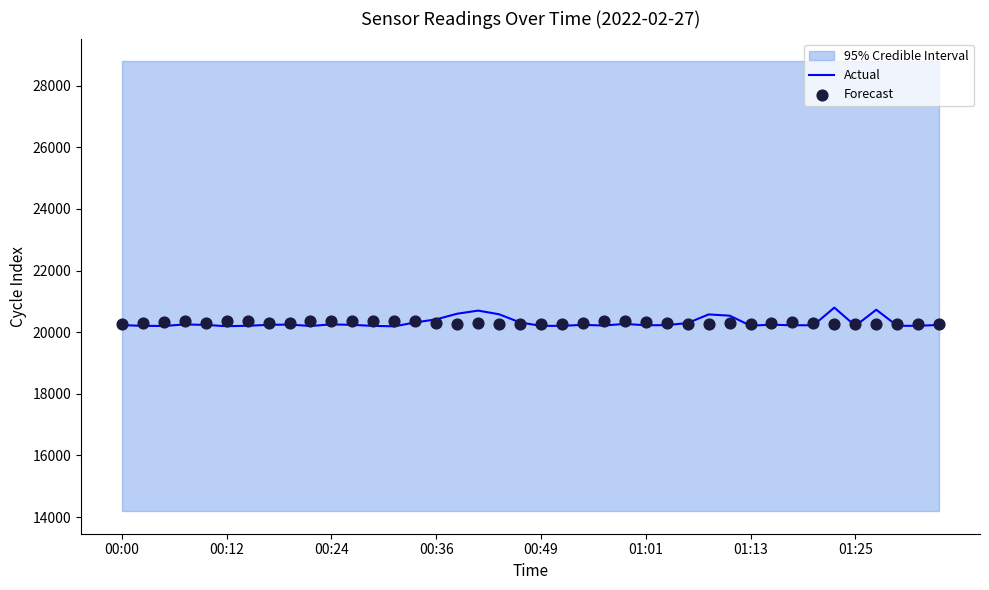

What is the total value across all series at 17?

40982.9